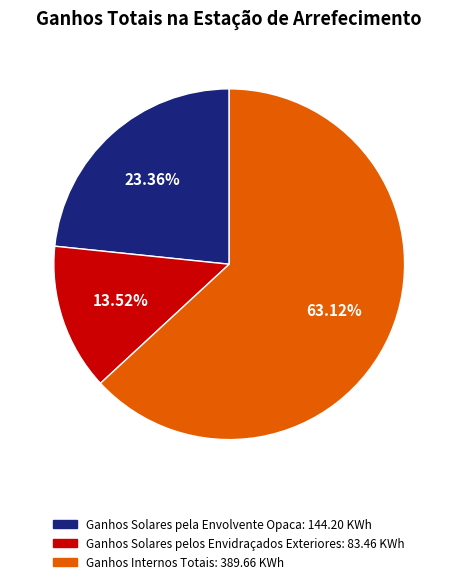

Is there any slice that represents more than half of the pie?

Yes